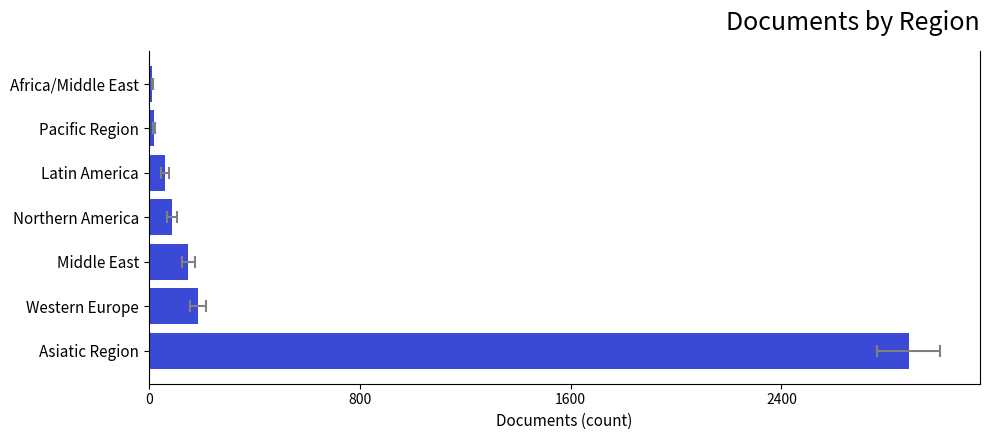

Does the chart contain stacked bars?

No